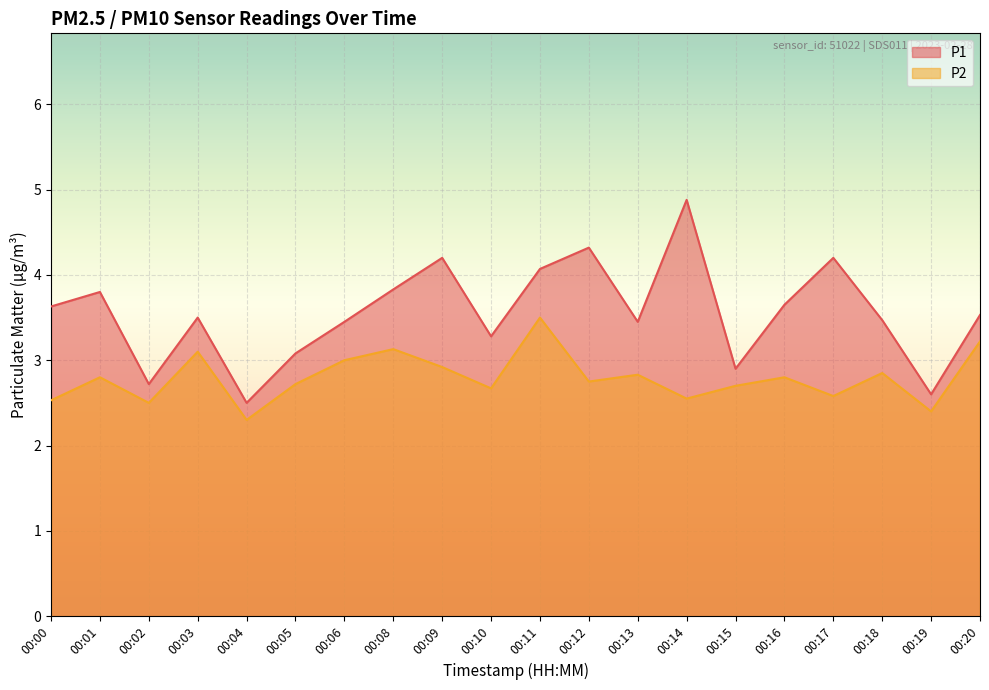

Reading left to right, list all the values displayed in this chart.

P1: 00:00=3.6	00:01=3.8	00:02=2.7	00:03=3.5	00:04=2.5	00:05=3.1	00:06=3.5	00:08=3.8	00:09=4.2	00:10=3.3	00:11=4.1	00:12=4.3	00:13=3.5	00:14=4.9	00:15=2.9	00:16=3.6	00:17=4.2	00:18=3.5	00:19=2.6	00:20=3.5
P2: 00:00=2.5	00:01=2.8	00:02=2.5	00:03=3.1	00:04=2.3	00:05=2.7	00:06=3.0	00:08=3.1	00:09=2.9	00:10=2.7	00:11=3.5	00:12=2.8	00:13=2.8	00:14=2.5	00:15=2.7	00:16=2.8	00:17=2.6	00:18=2.9	00:19=2.4	00:20=3.2